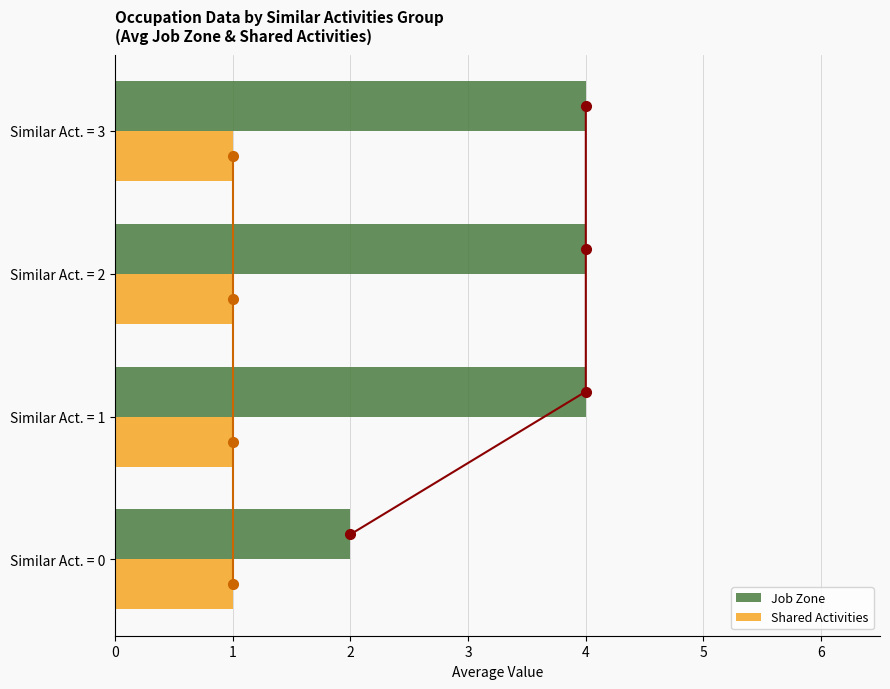

Are the bars horizontal?

Yes